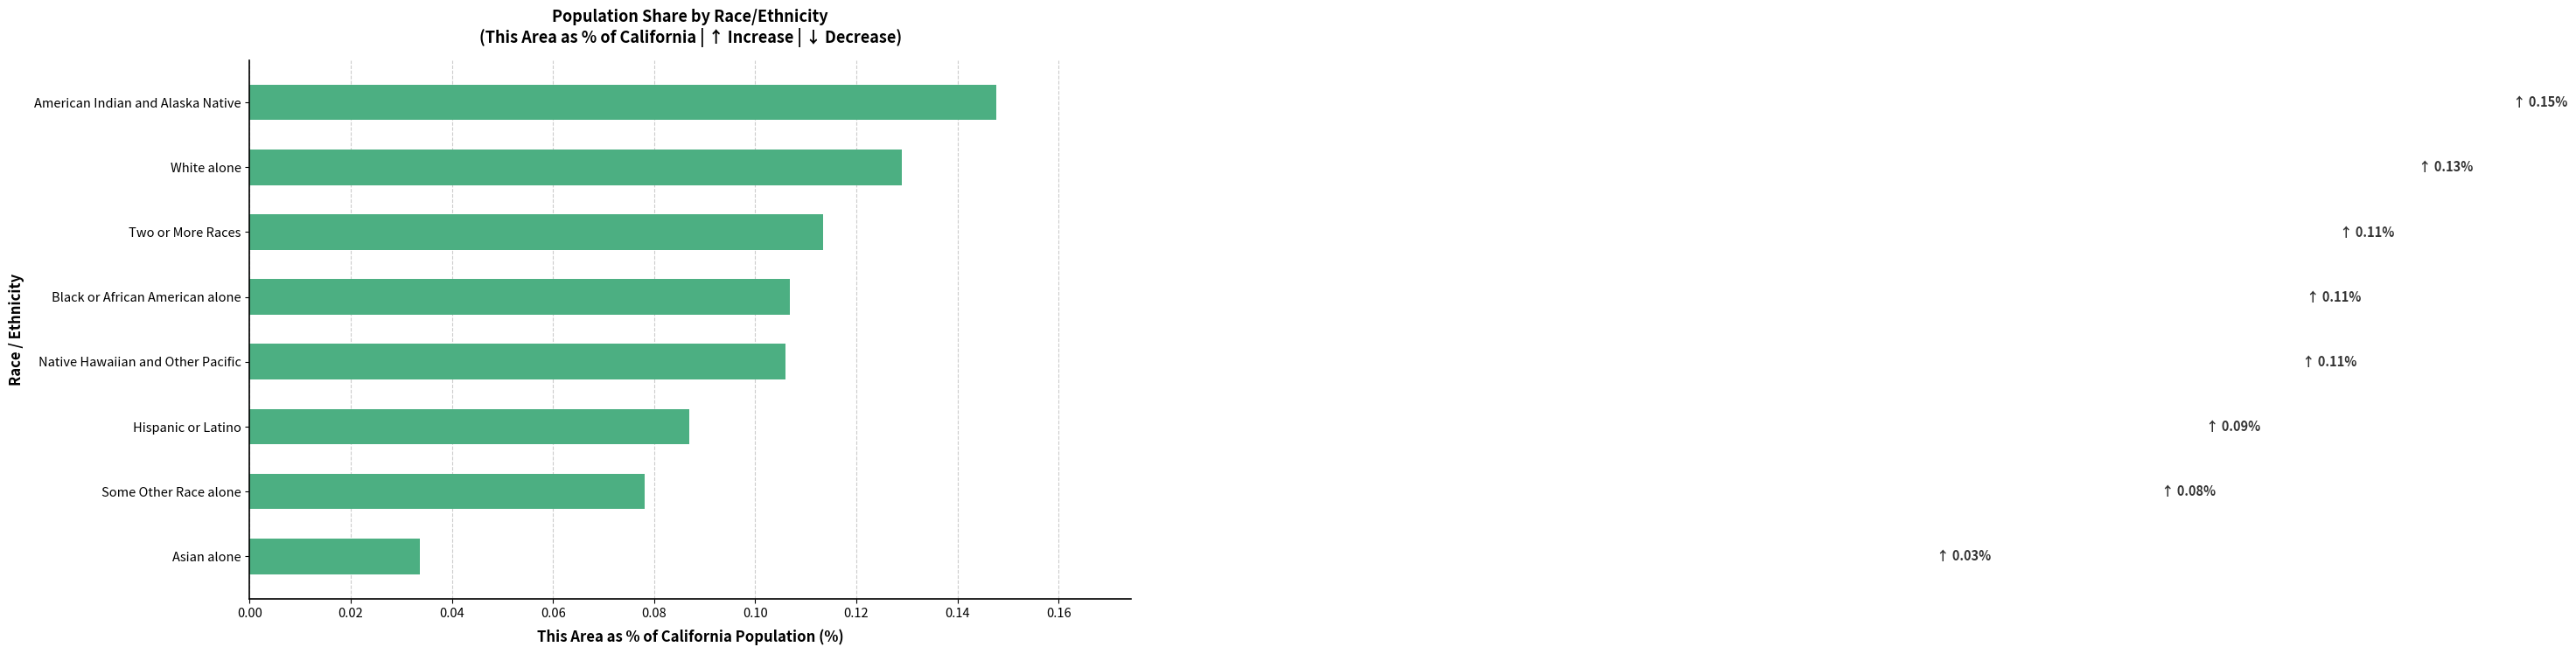

What is the sum of all values?

0.8